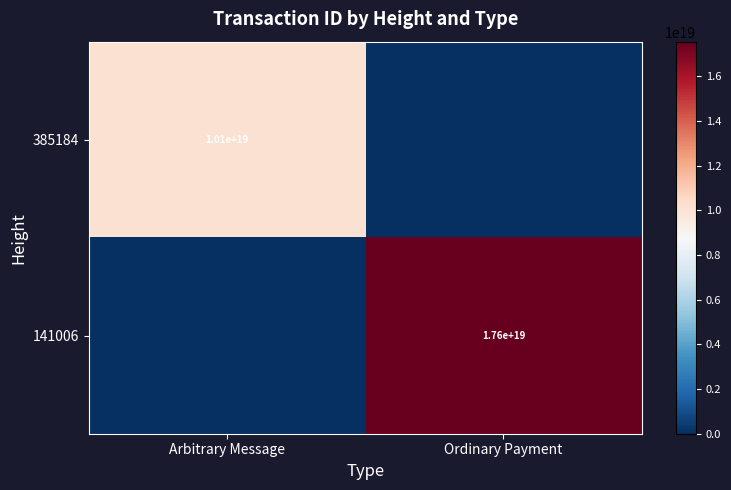

The value of 385184 at Arbitrary Message is 3109383020431038976. True or false?

False